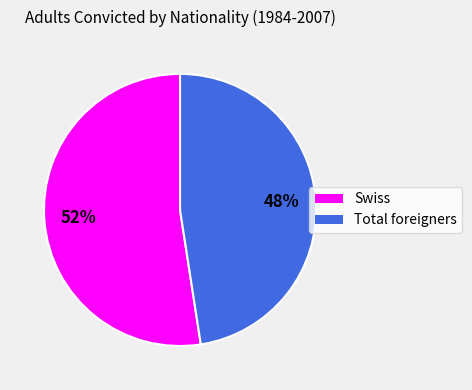

Rank the categories by value from highest to lowest.

Swiss, Total foreigners